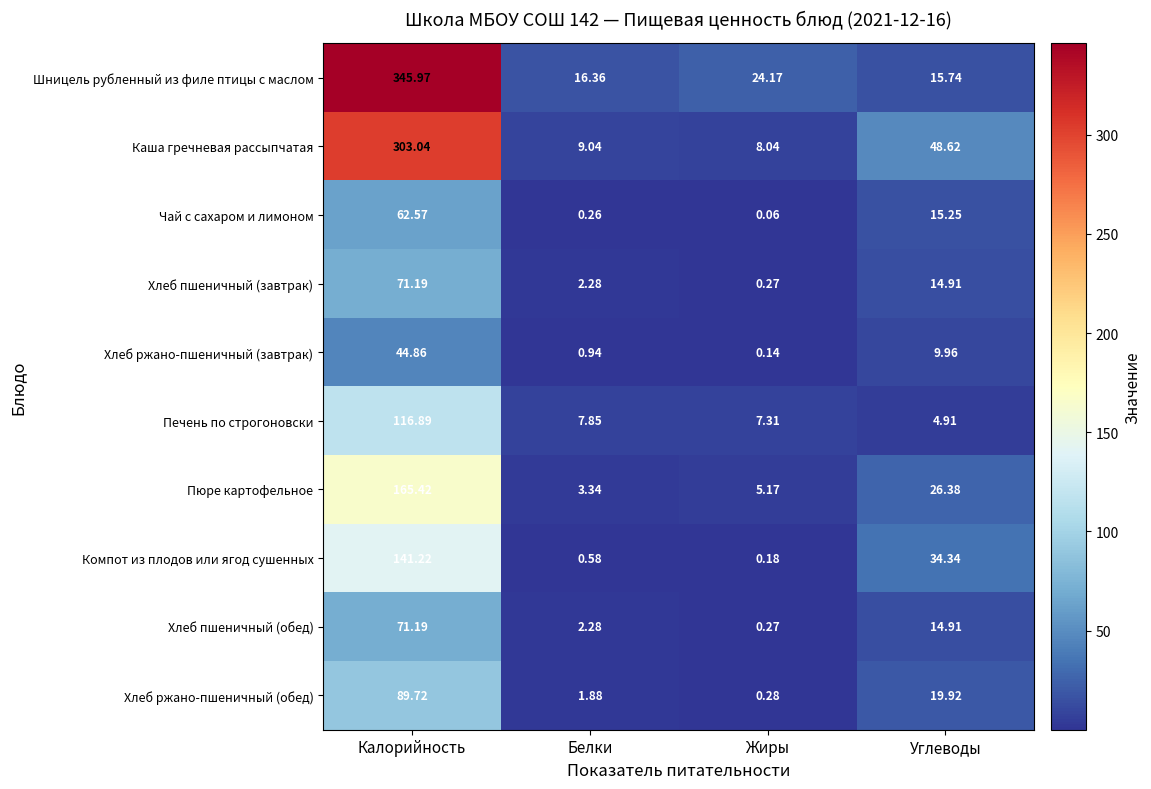

At which label does Каша гречневая рассыпчатая reach its minimum?

Жиры